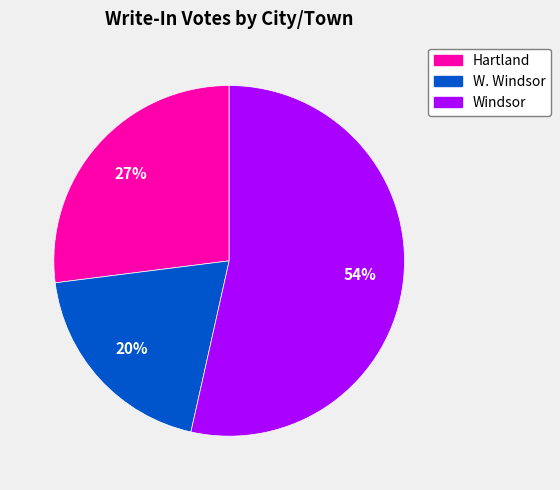

Do Windsor and W. Windsor together represent more than half of the pie?

Yes